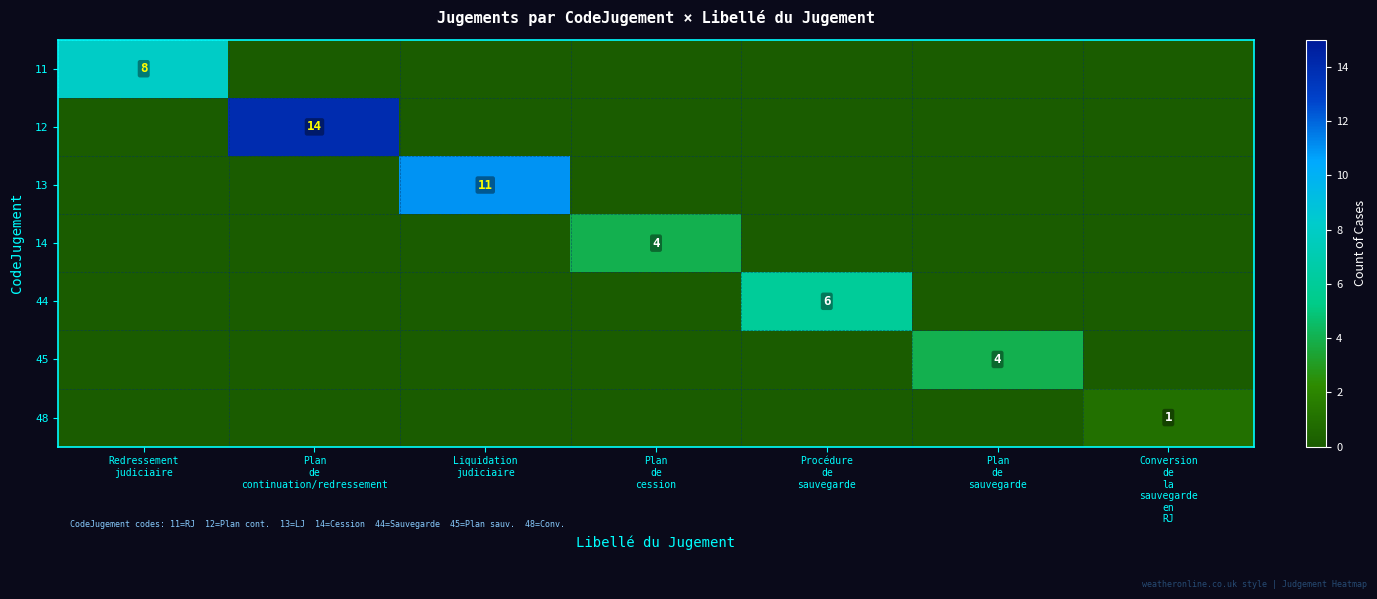

At which category is the sum across all series the highest?

Plan
de
continuation/redressement